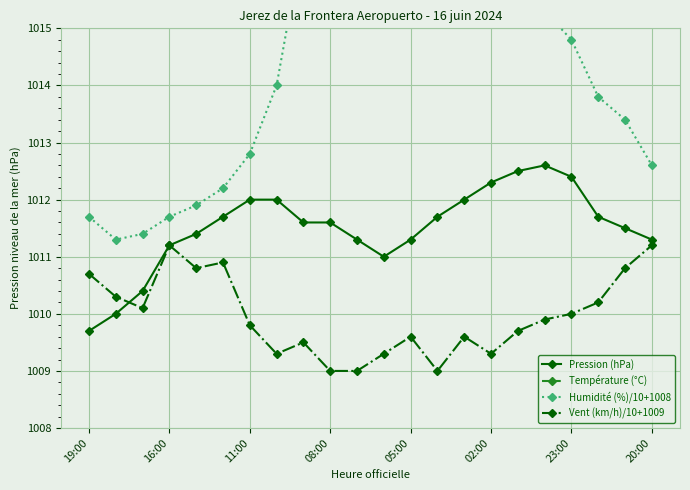

What is the highest value of the Pression (hPa) series?

1012.6